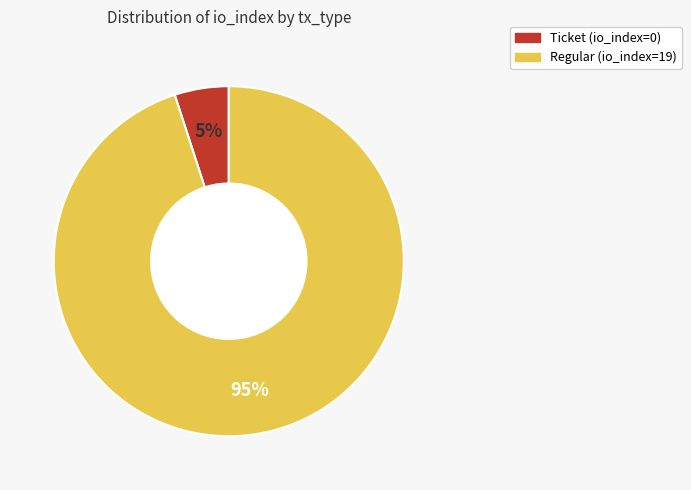

What is the smallest slice in the pie chart?

Ticket (io_index=0)